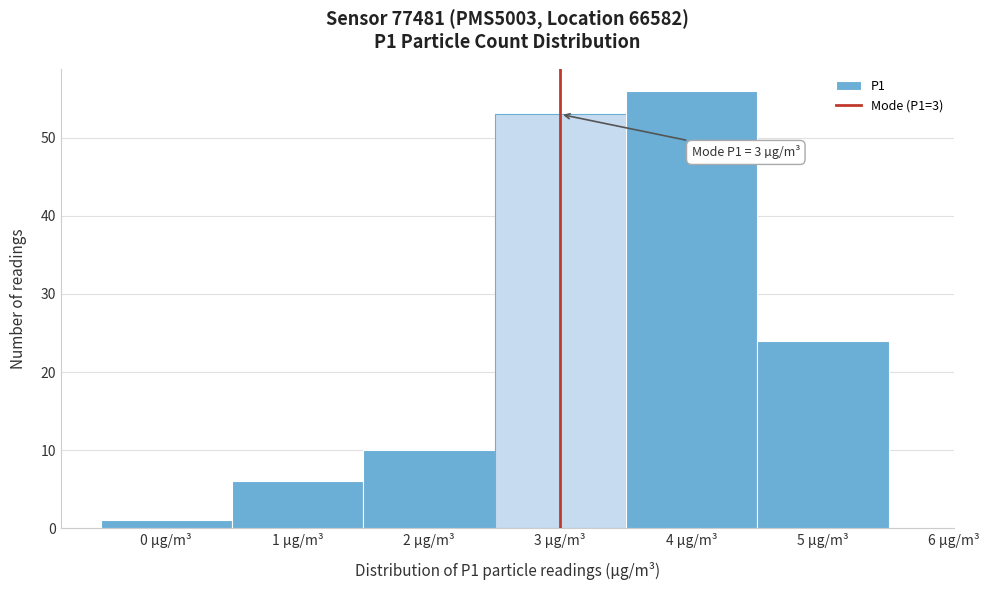

Over which range of the x-axis is the bar tallest?

3.5 to 4.5